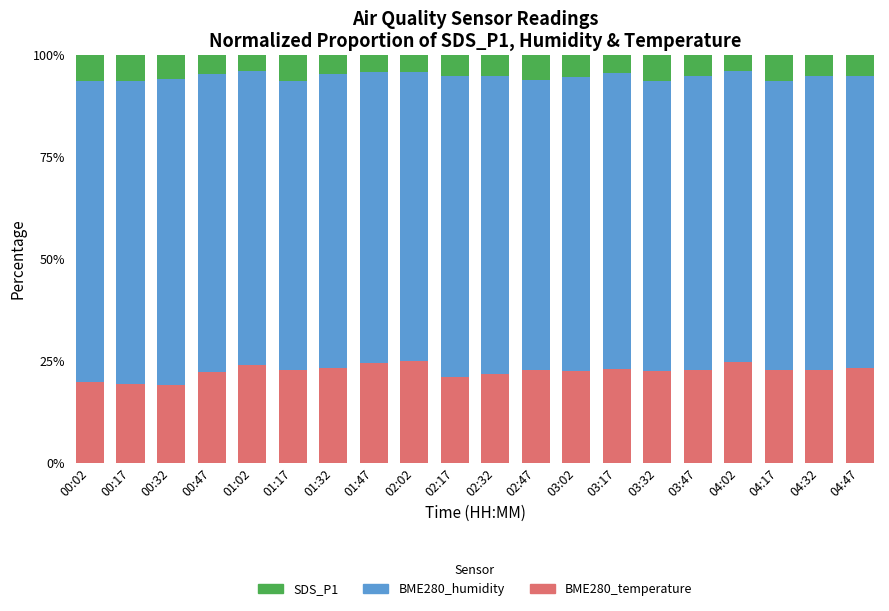

How many series are shown in this chart?

3